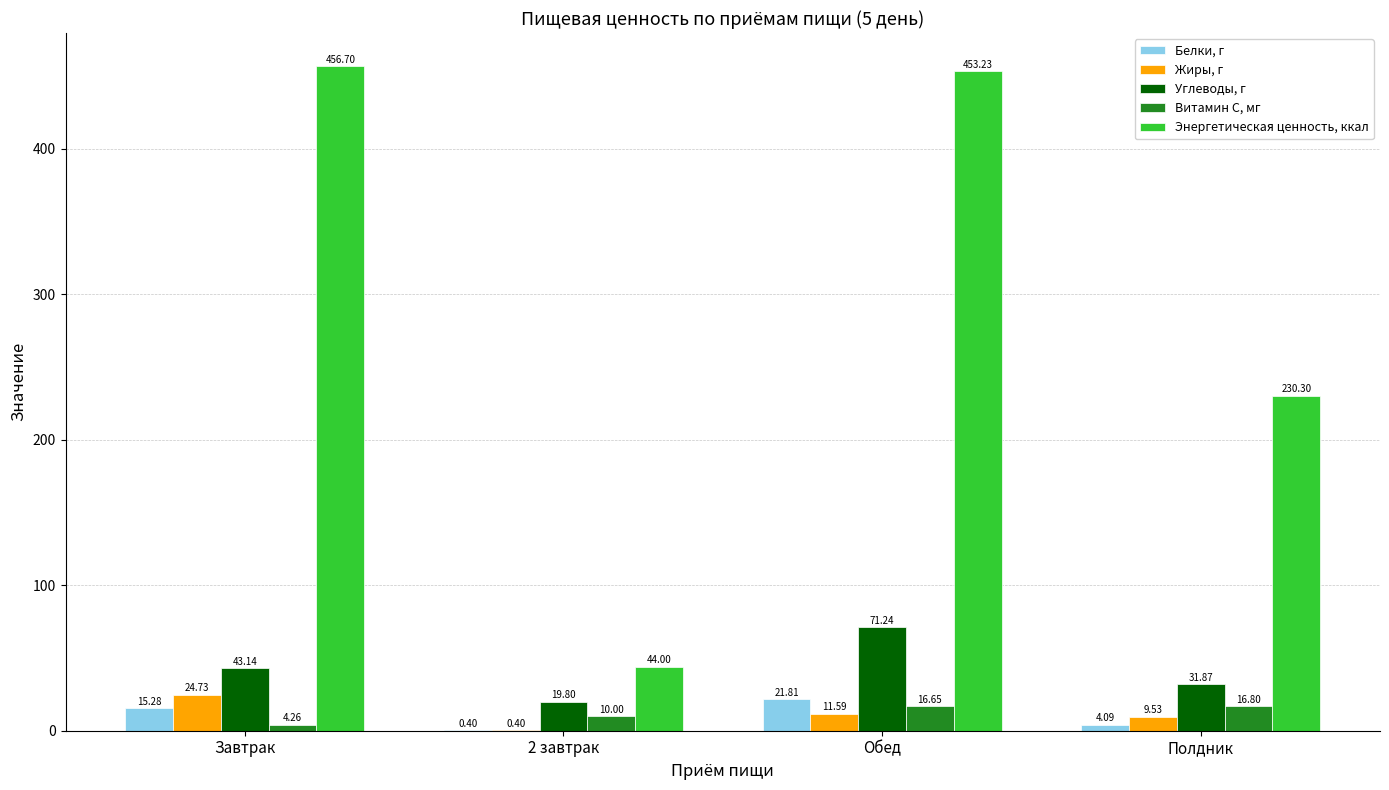

How many groups of bars are there?

4